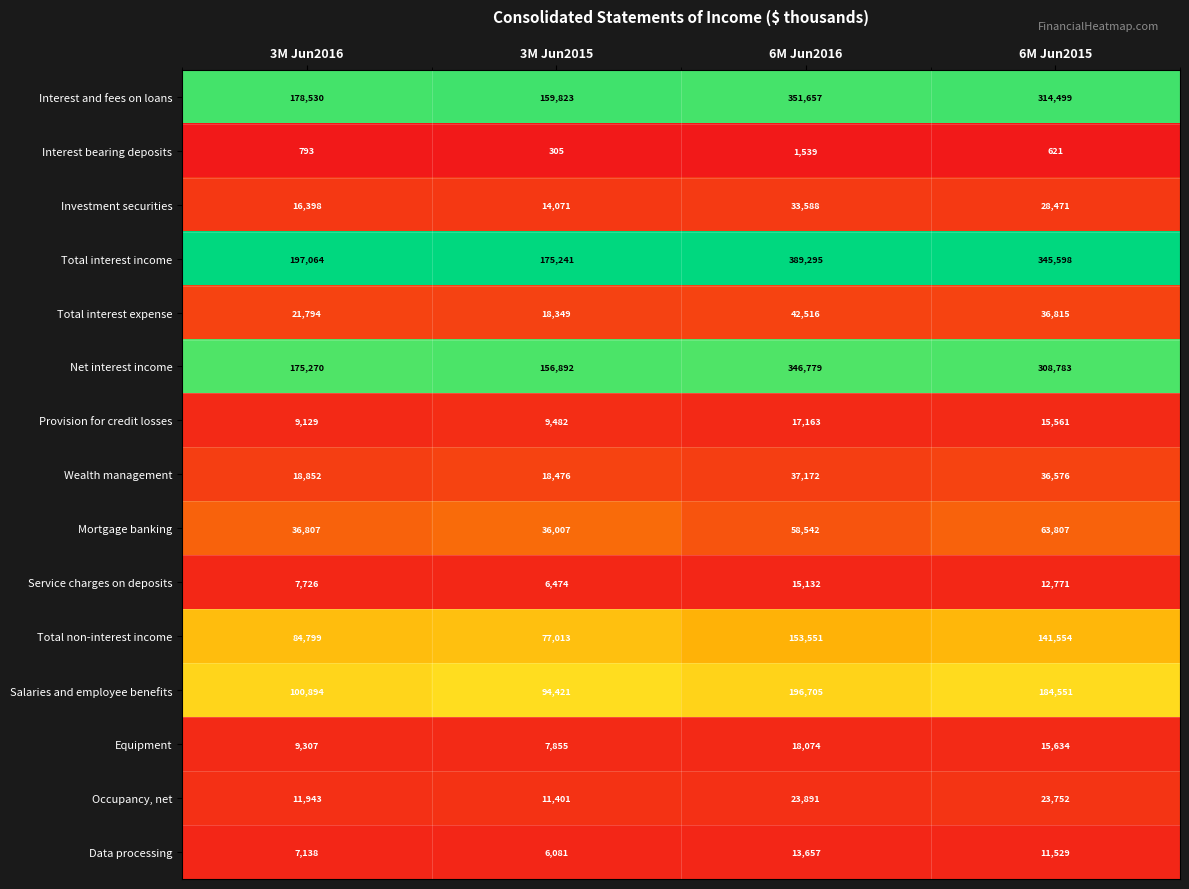

Which series has the largest range (max minus min)?

Total interest income